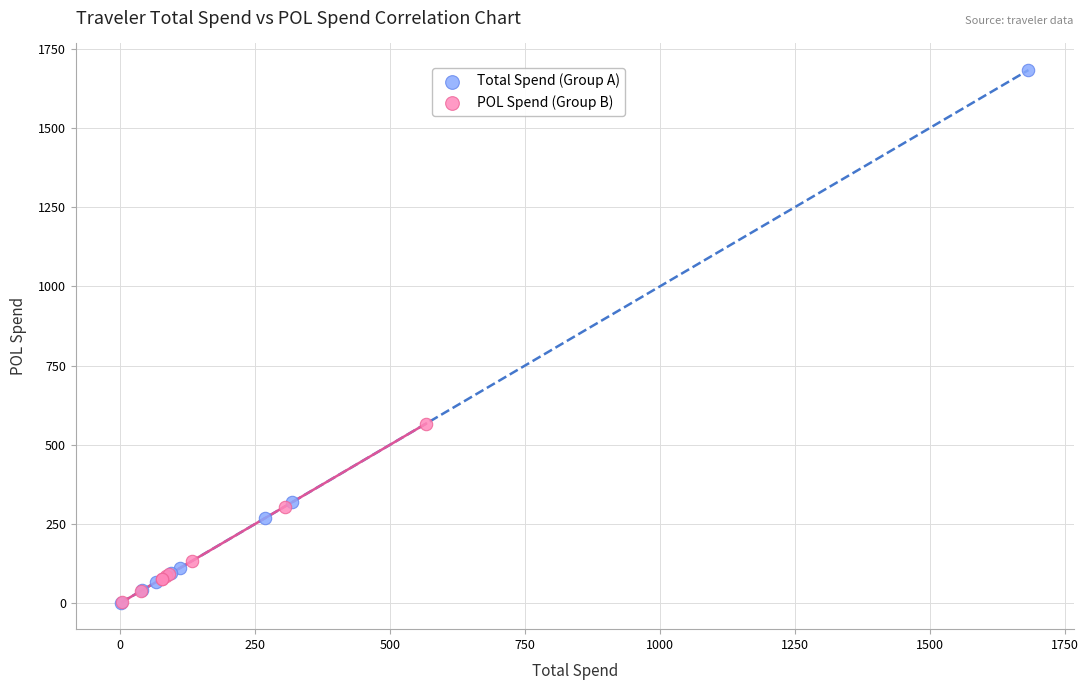

Which series contains the highest Y value?

Total Spend (Group A)